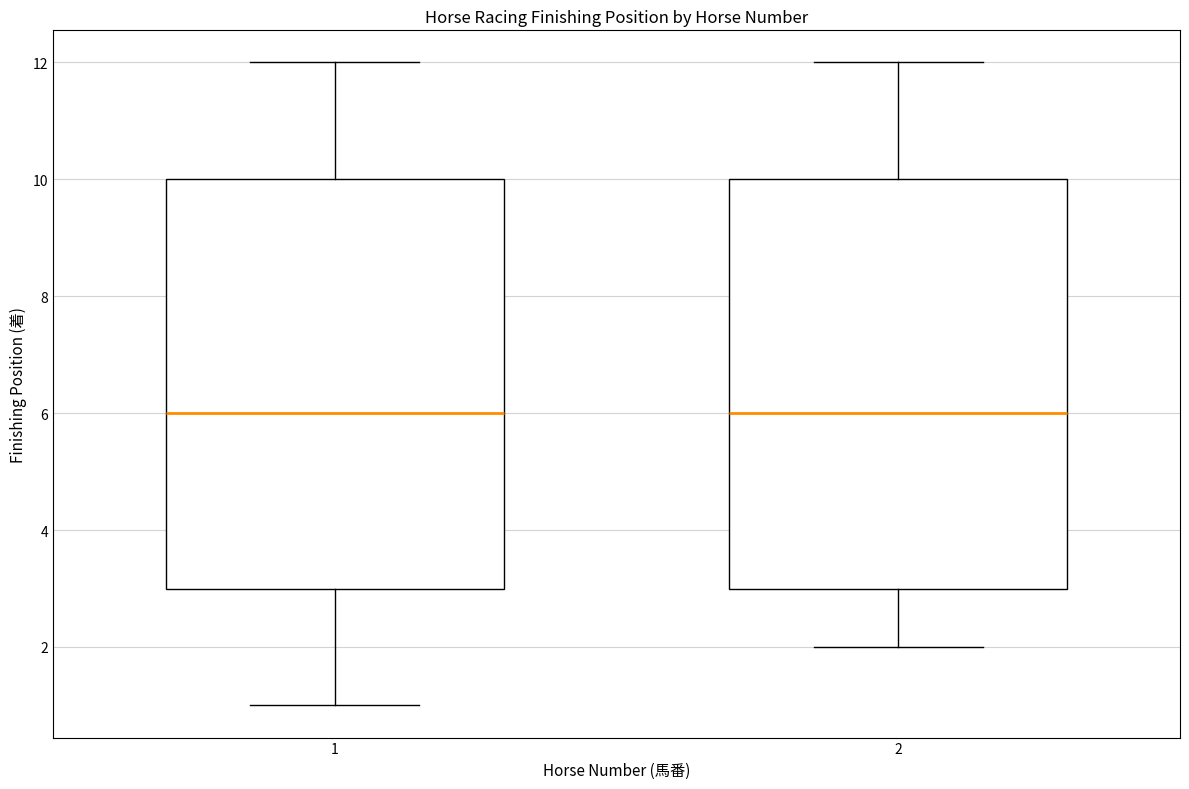

Reading left to right, read every box against the y-axis: the position of its median line, the range the box covers, and the ends of its whiskers. The values are not printed on the chart, so give them approximately, as read against the axis.

1: median 6, box 3 to 10, whiskers 1 to 12
2: median 6, box 3 to 10, whiskers 2 to 12